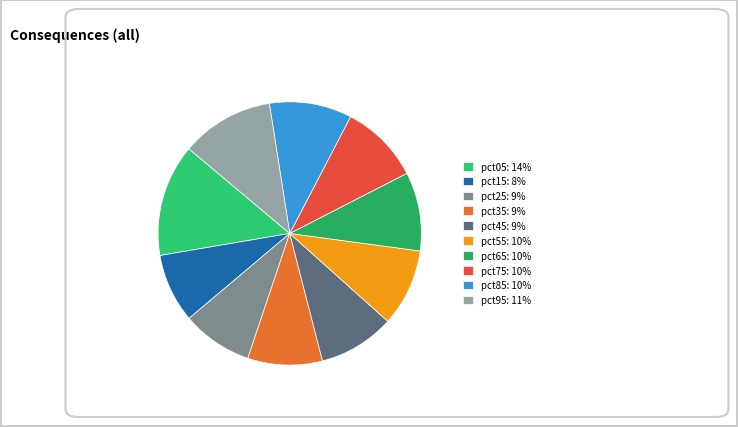

Count the number of slices in the pie.

10